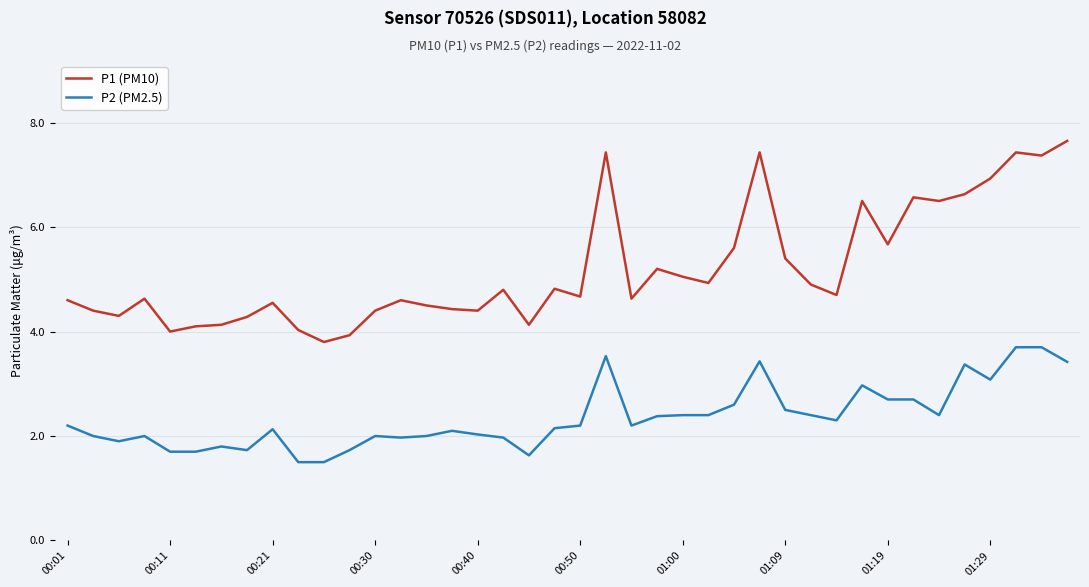

Rank the series by their average value, from lowest to highest.

P2 (PM2.5), P1 (PM10)